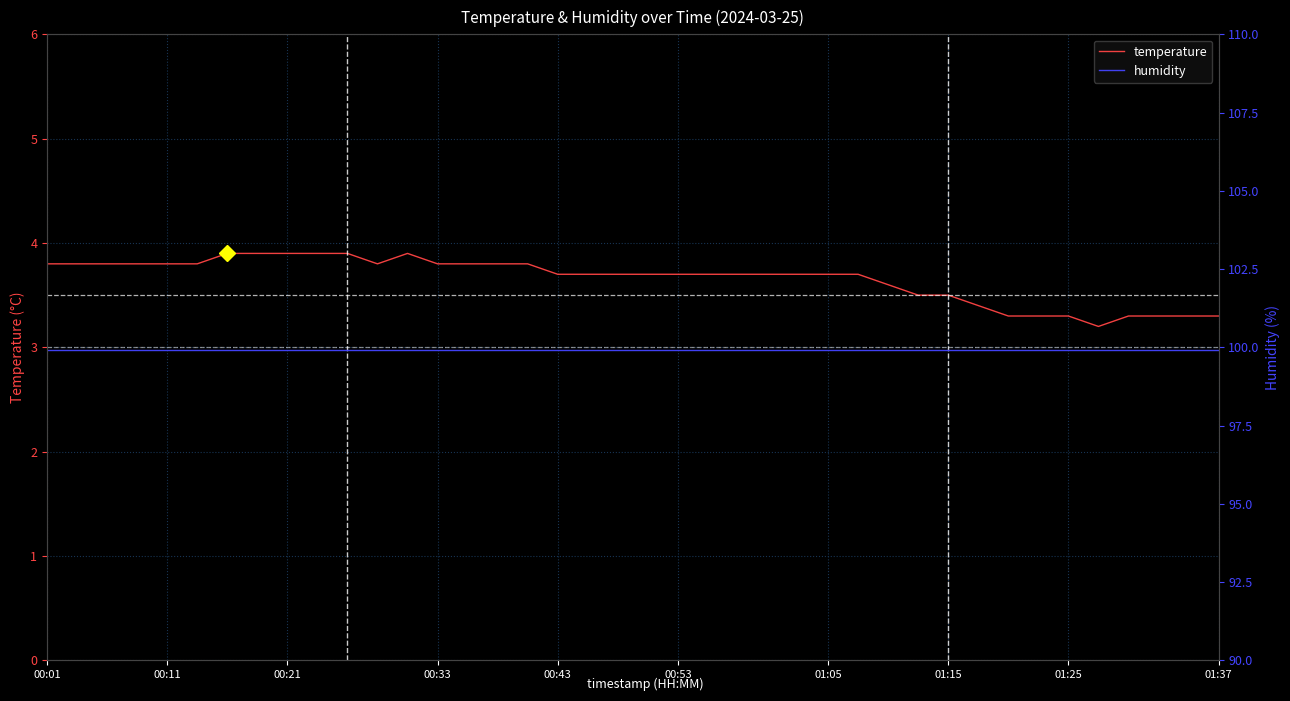

The value of humidity at 23 is 99.9. True or false?

True